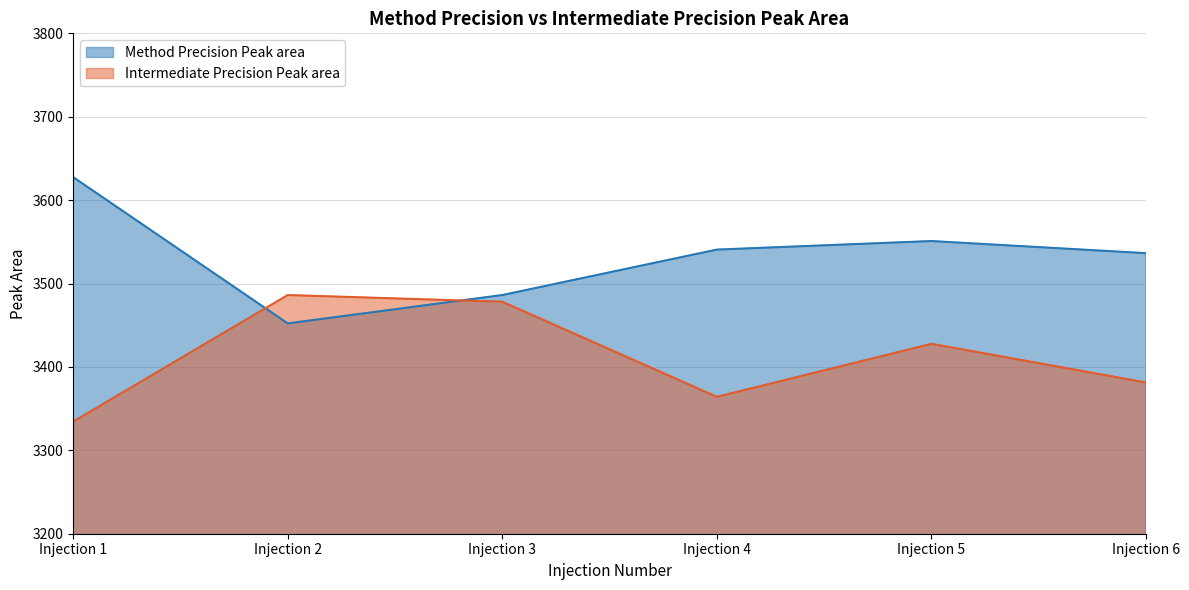

What is the spread (max minus min) of values at Injection 3?

8.0